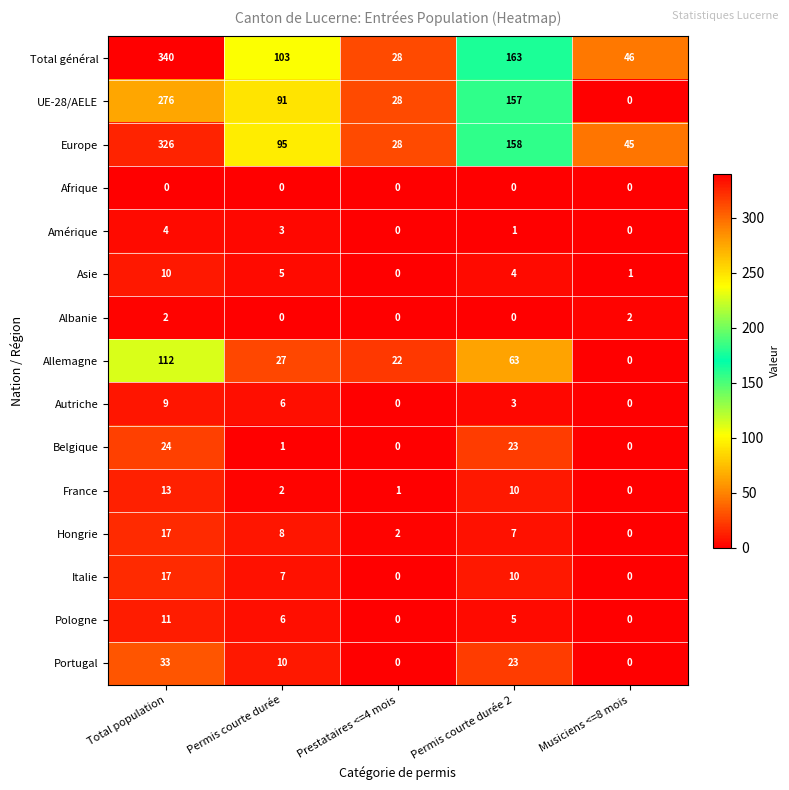

What is the difference between the Italie values at Musiciens <=8 mois and Permis courte durée?

7